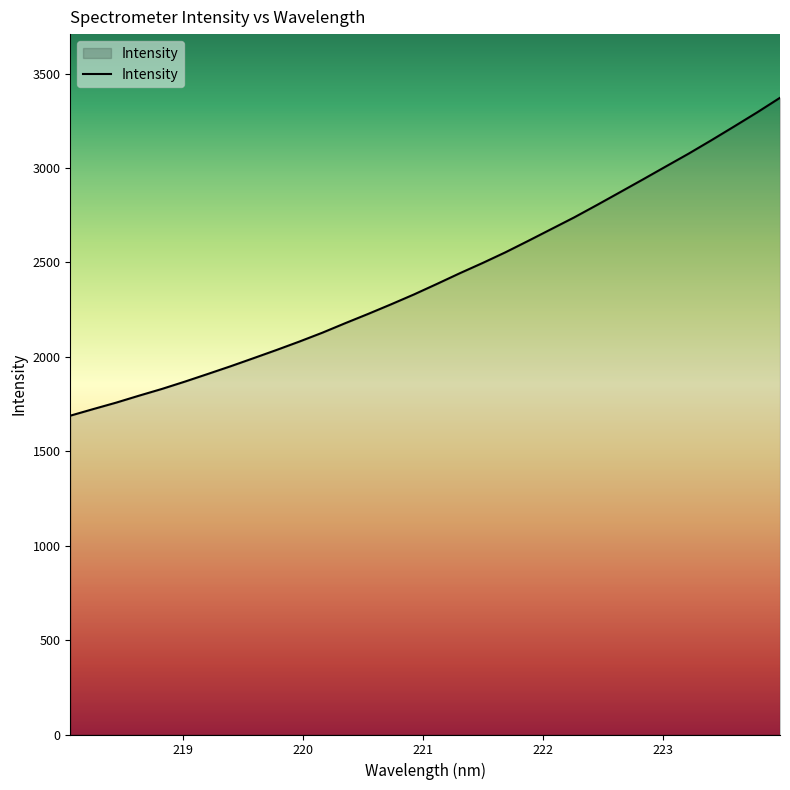

Count the number of categories in the chart.

32